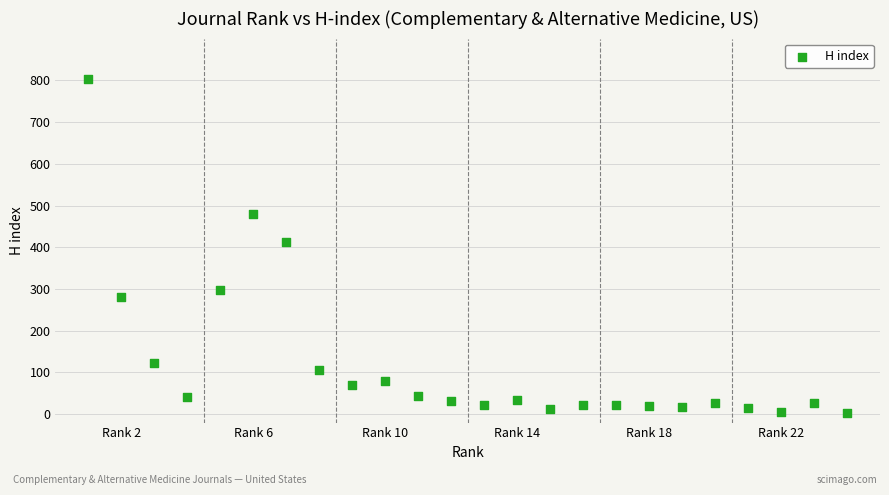

What is the range of Y values (max minus min)?

799